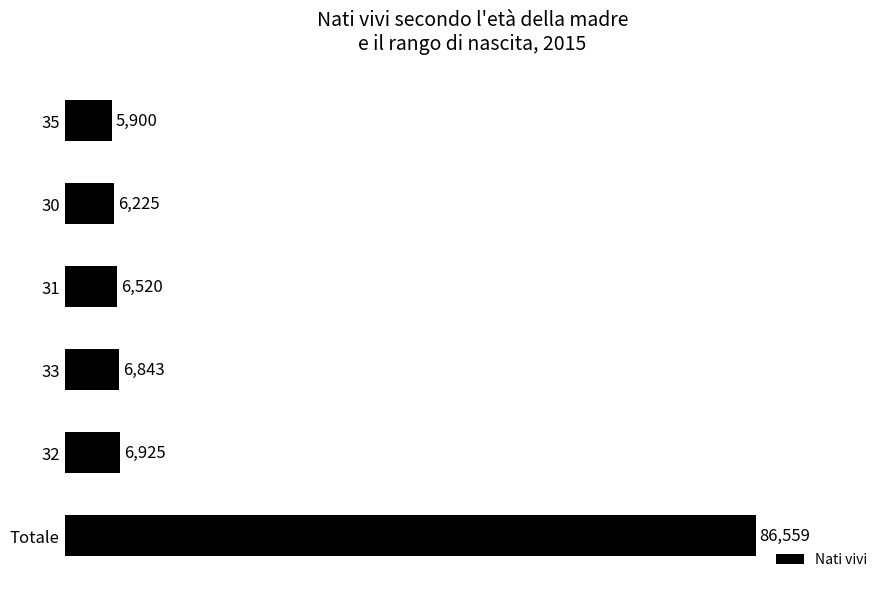

Rank the categories by value from highest to lowest.

Totale, 32, 33, 31, 30, 35